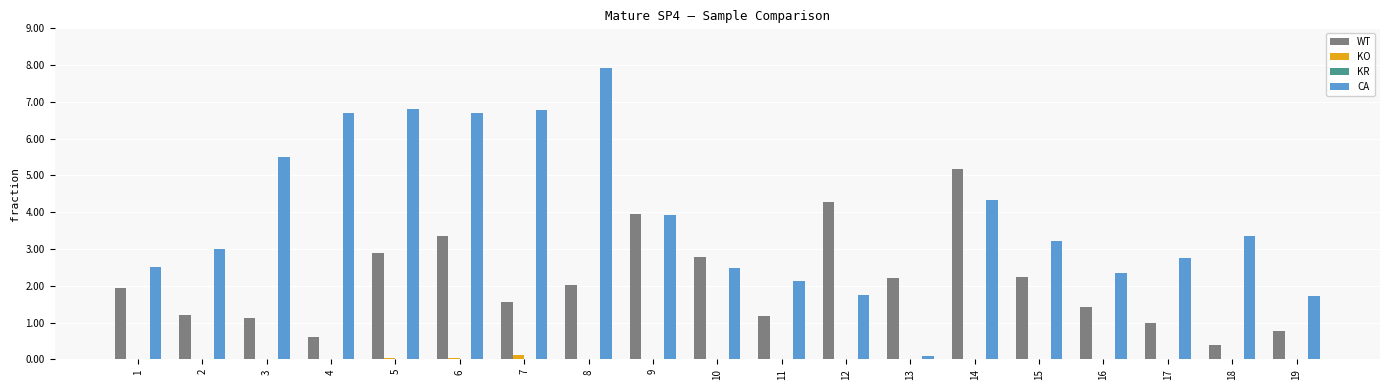

Does the chart contain stacked bars?

No